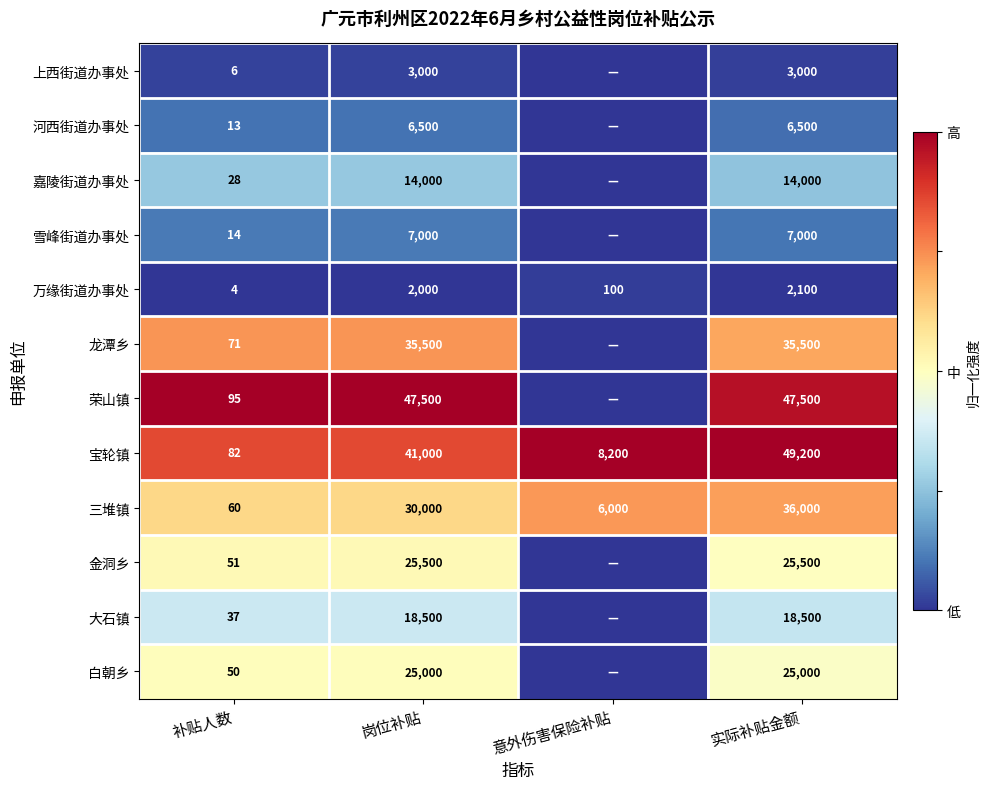

At which label does 万缘街道办事处 reach its minimum?

补贴人数